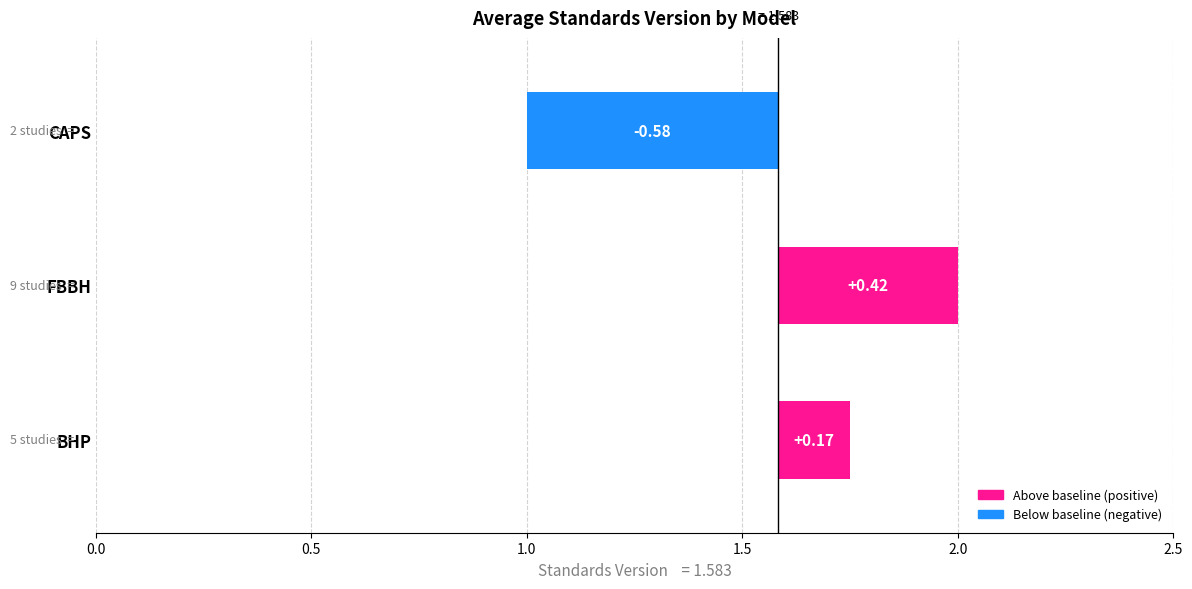

Reading left to right, list all the values displayed in this chart.

0.2	0.4	-0.6